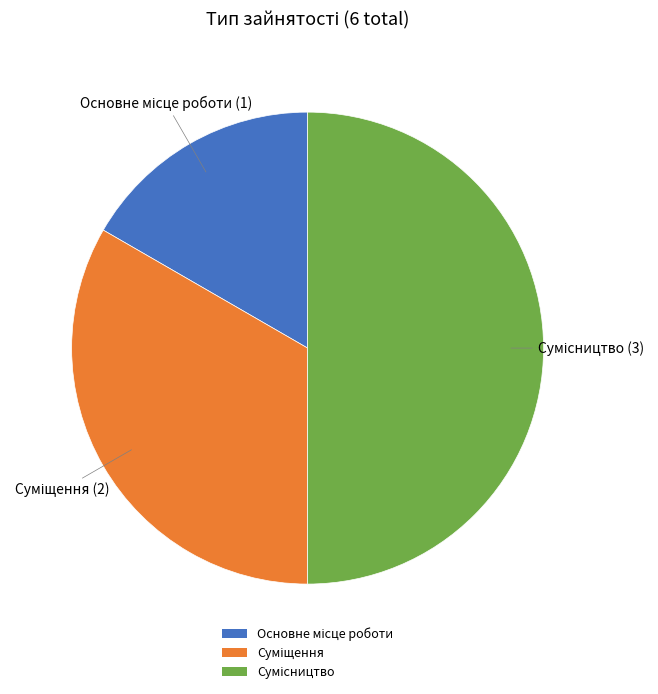

To the nearest percent, what portion does Основне місце роботи represent?

17%